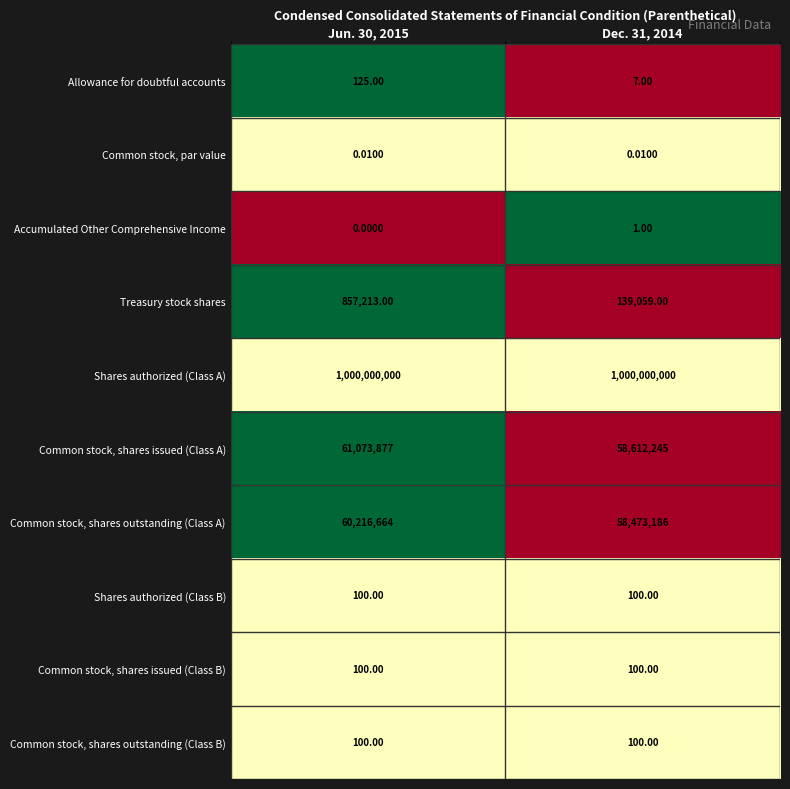

Which series has the largest total across all categories?

Shares authorized (Class A)